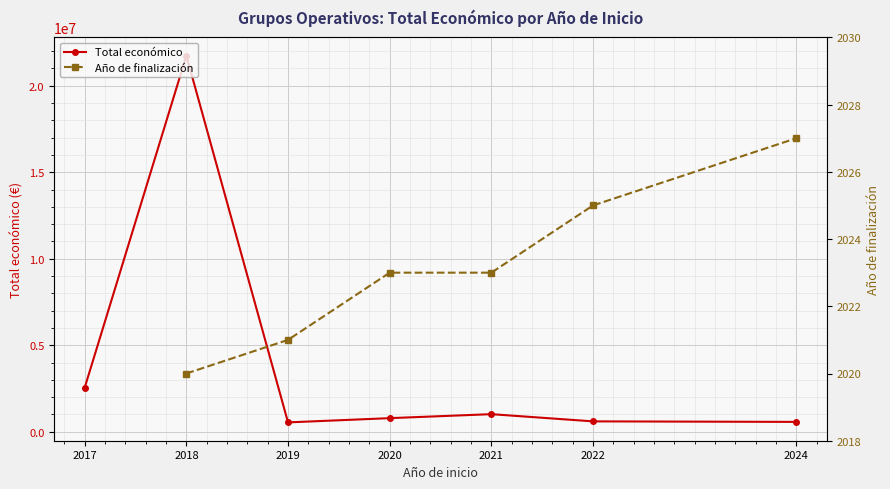

Where is the first local minimum for Total económico?

2019